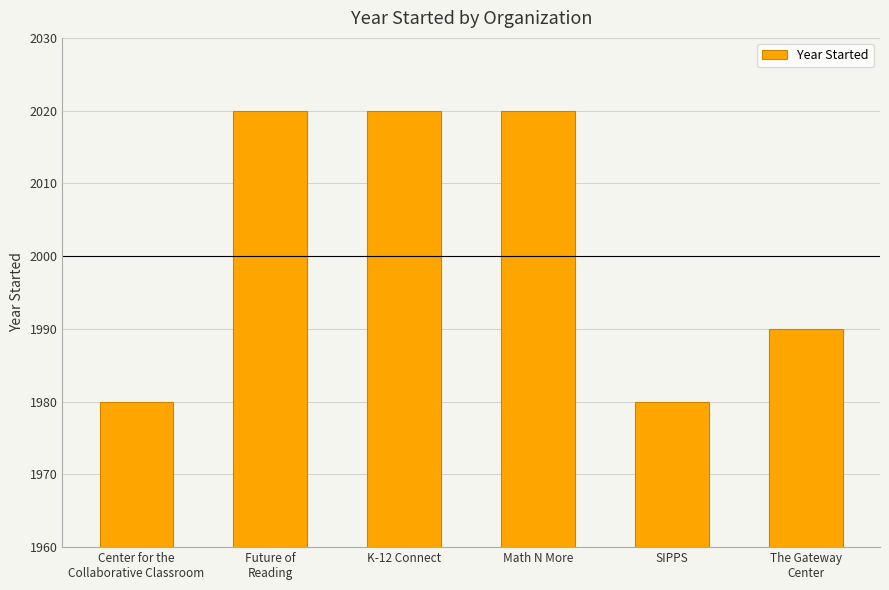

What position from the left is Math N More?

4